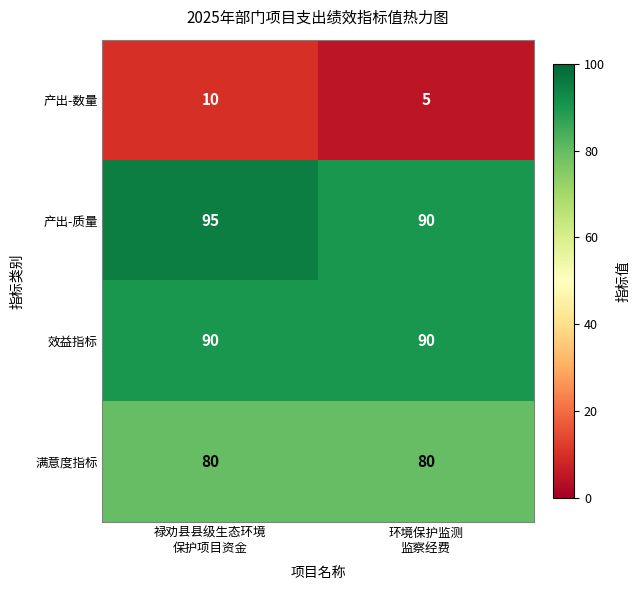

Rank the series by their maximum value, from highest to lowest.

产出-质量, 效益指标, 满意度指标, 产出-数量